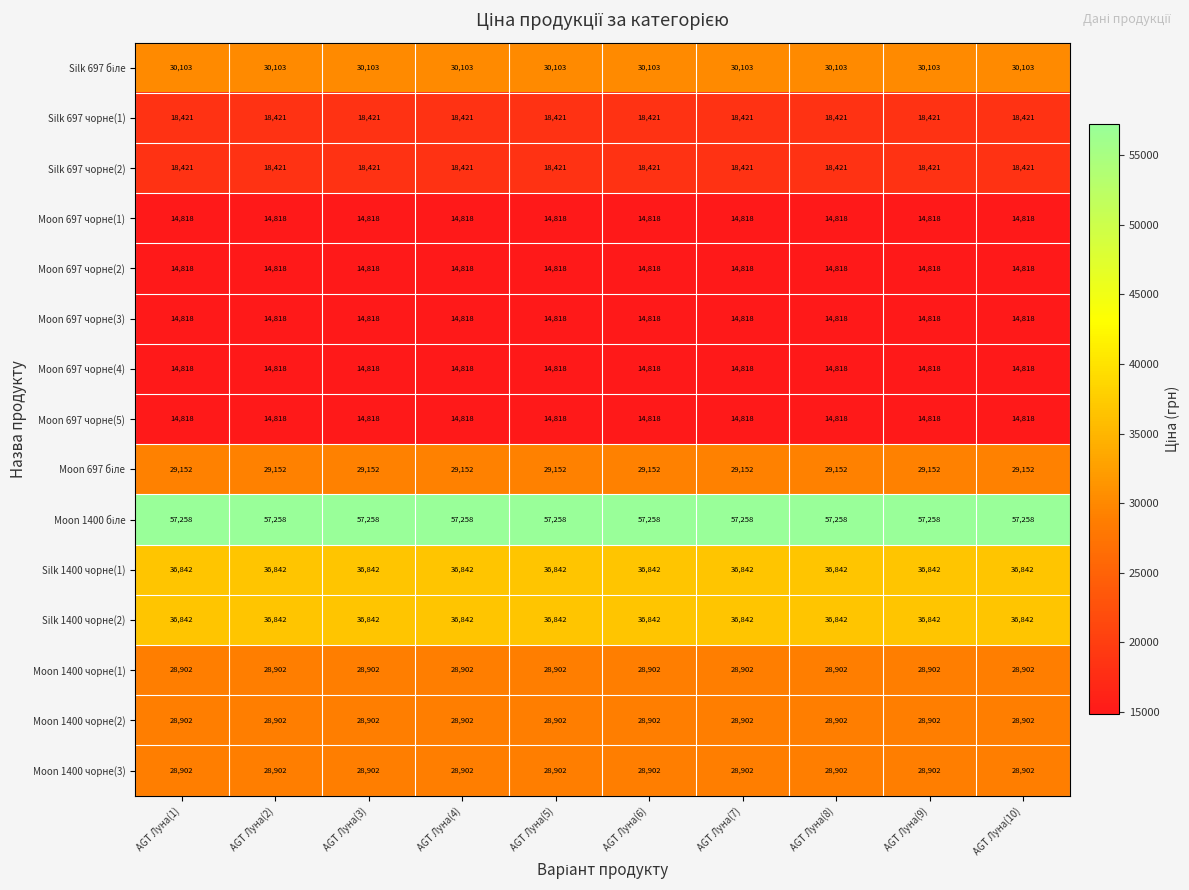

What is the maximum value for Moon 1400 чорне(2)?

28902